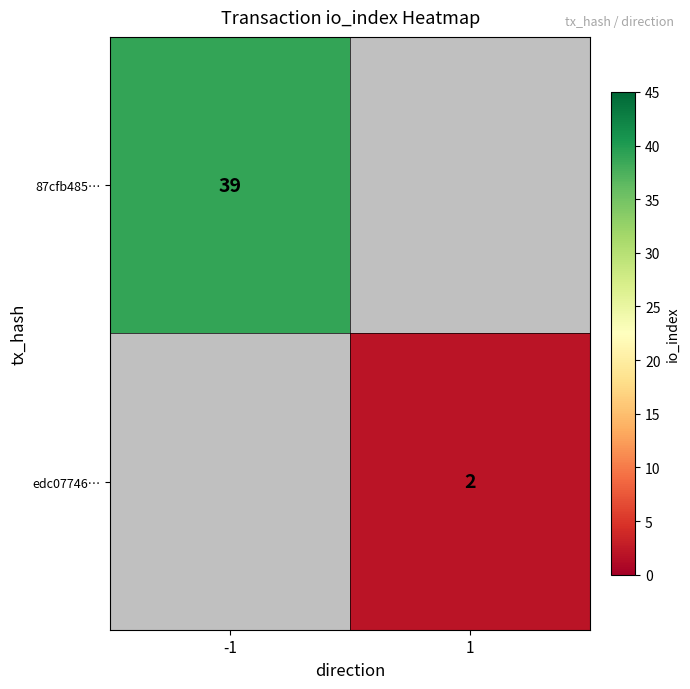

The value of 87cfb485… at -1 is 39. True or false?

True